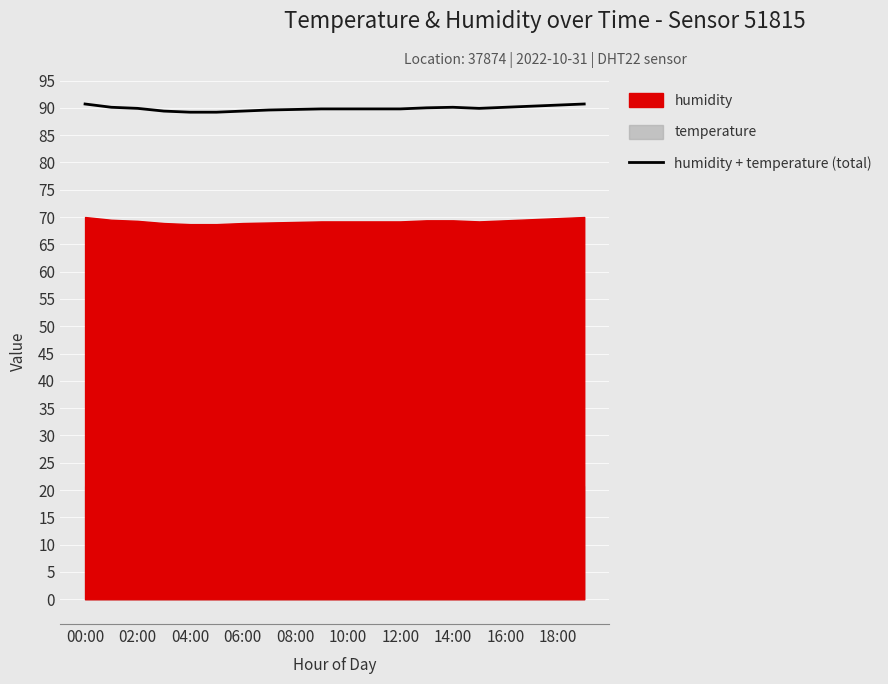

What is the value of the 19th point from the left?

90.5